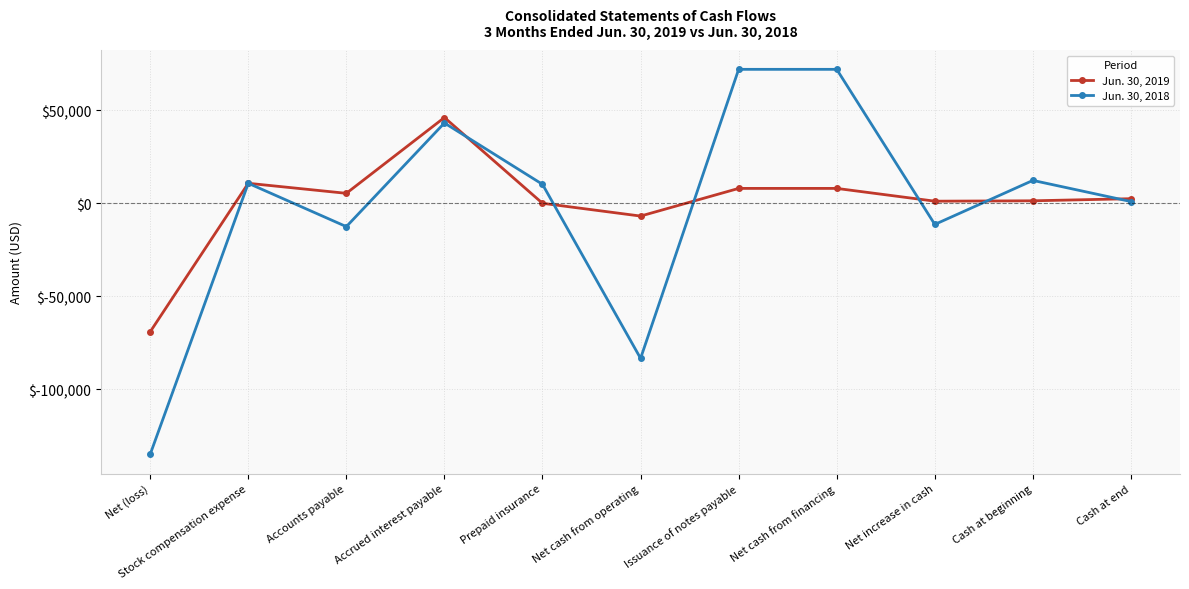

How many lines are shown in the chart?

2